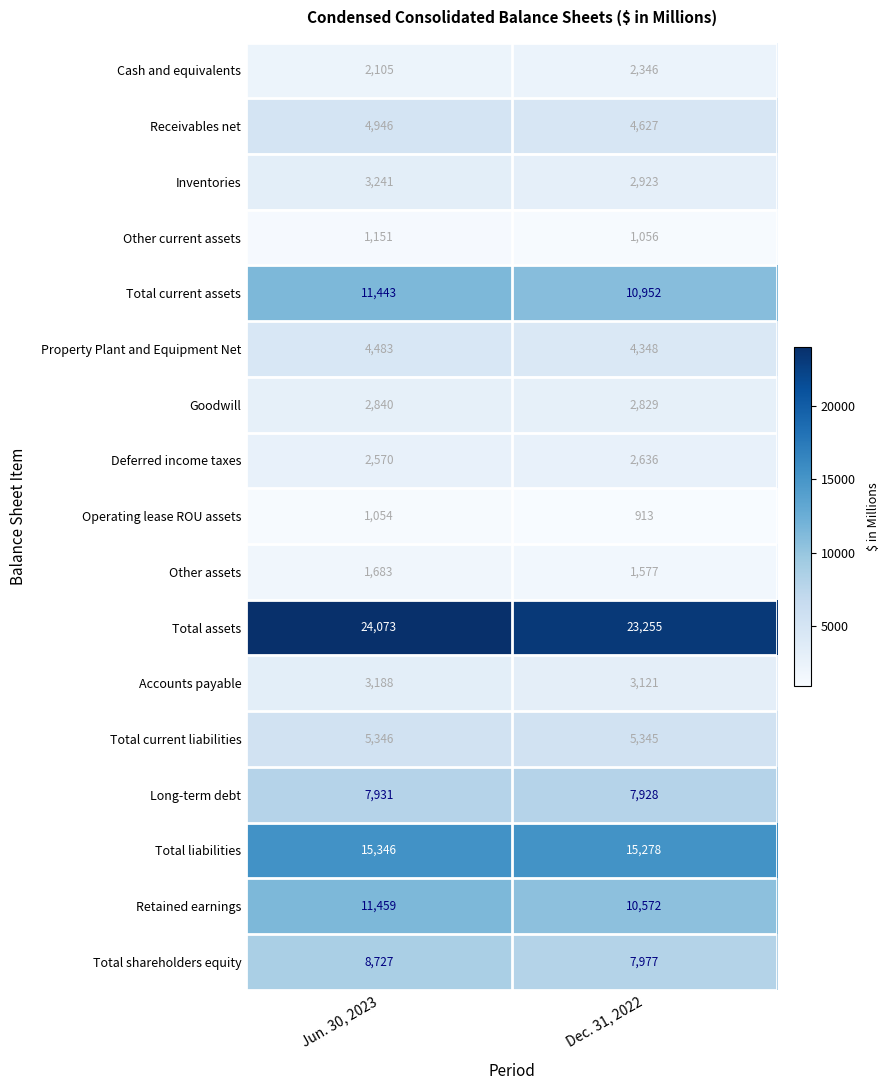

What is the average value of the Other current assets series?

1104